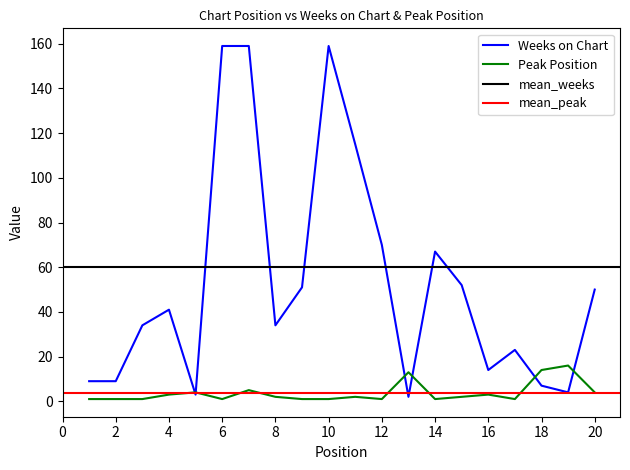

What is the difference between the Weeks on Chart values at 6 and 3?

125